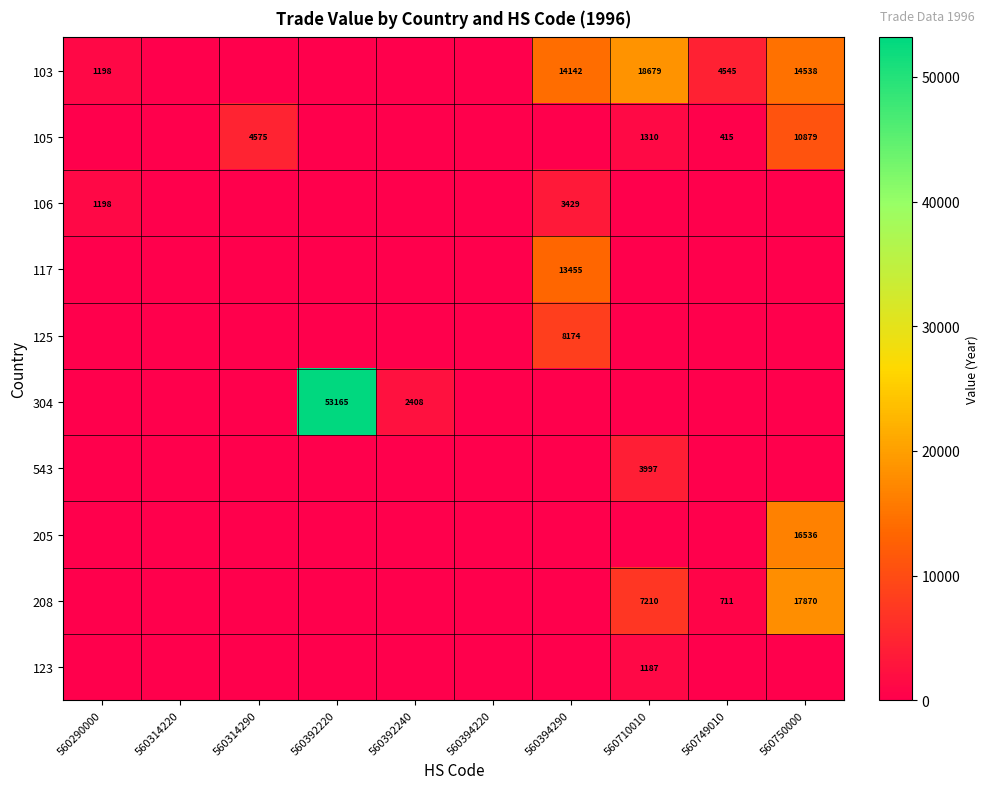

What is the total value across all series at 560394290?

39200